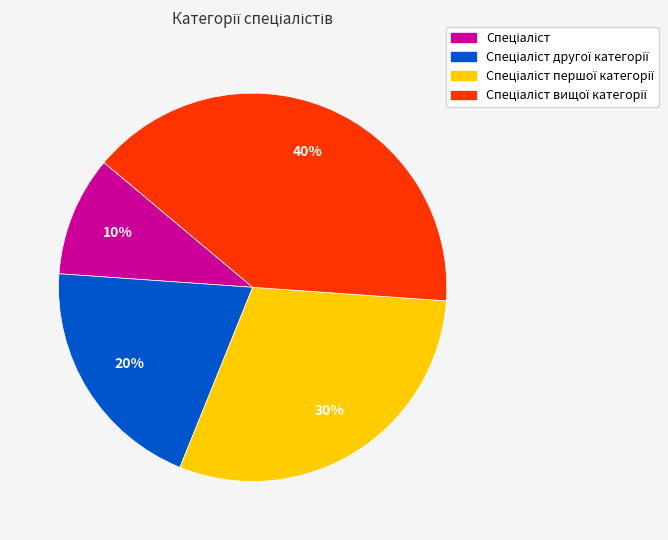

To the nearest percent, what is the average slice percentage?

25%